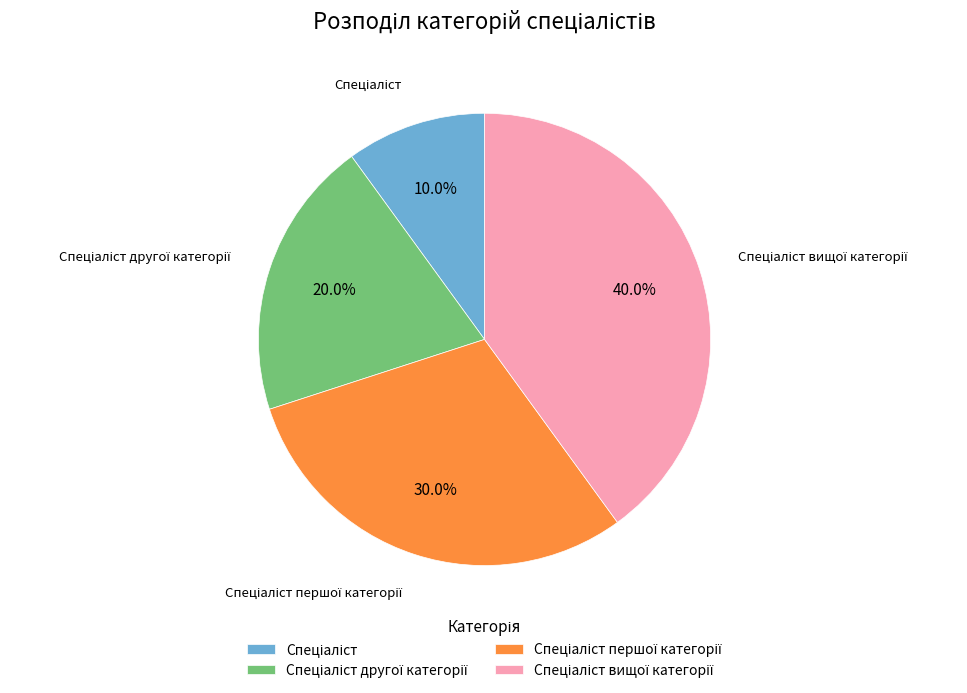

How many slices are in this pie chart?

4